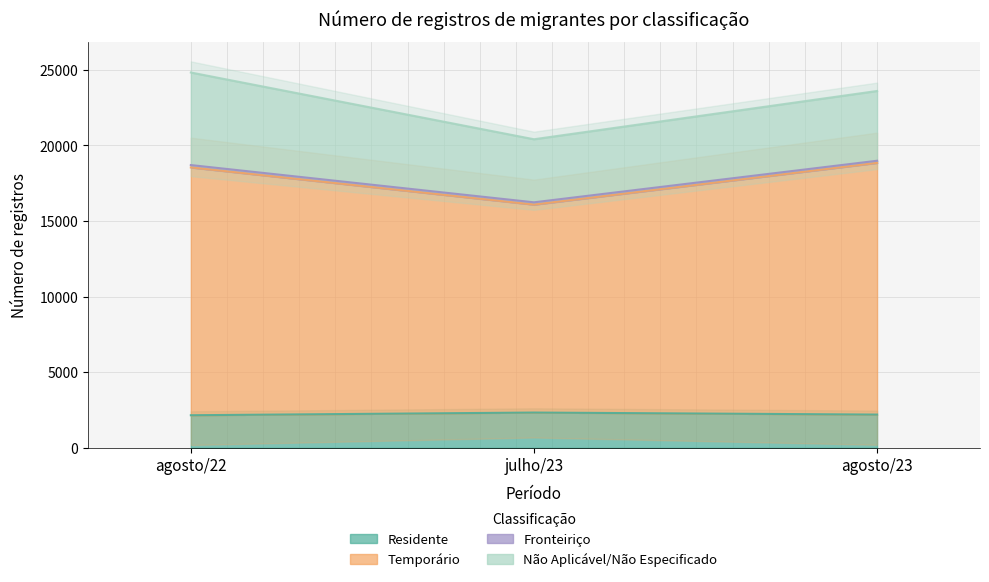

At which label does Temporário reach its minimum?

julho/23